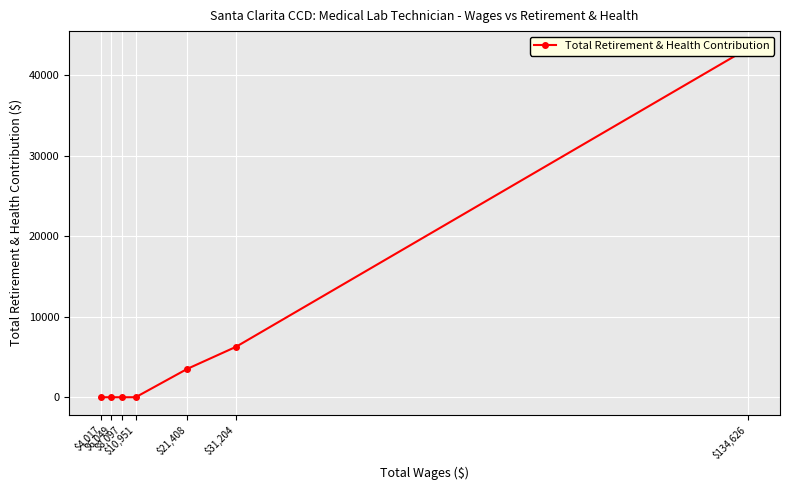

What is the change in value from $21,408 to $6,049?

-3532